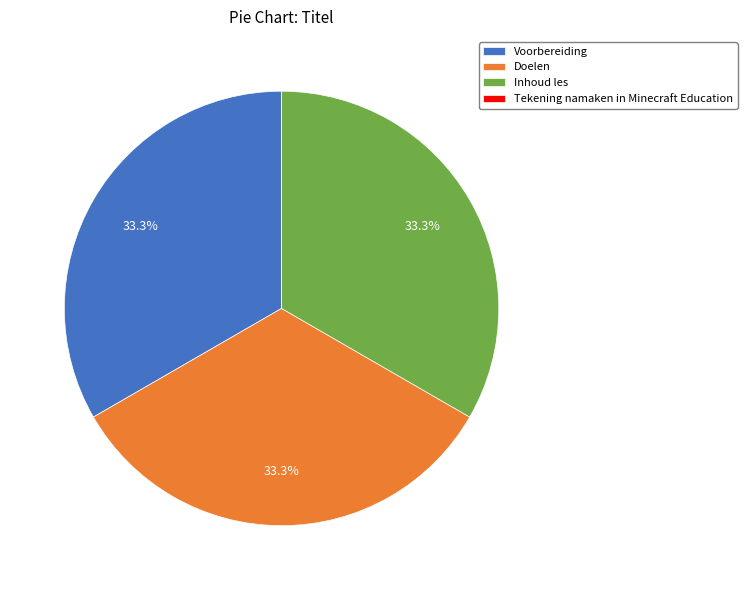

How much of the chart is everything except Doelen?

66.7%